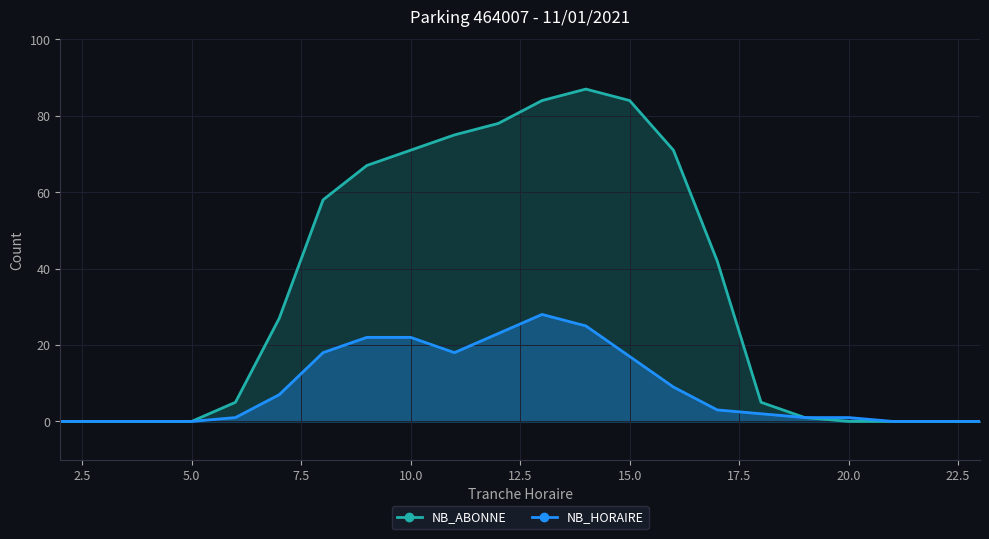

How many values in the NB_HORAIRE series exceed 3?

10